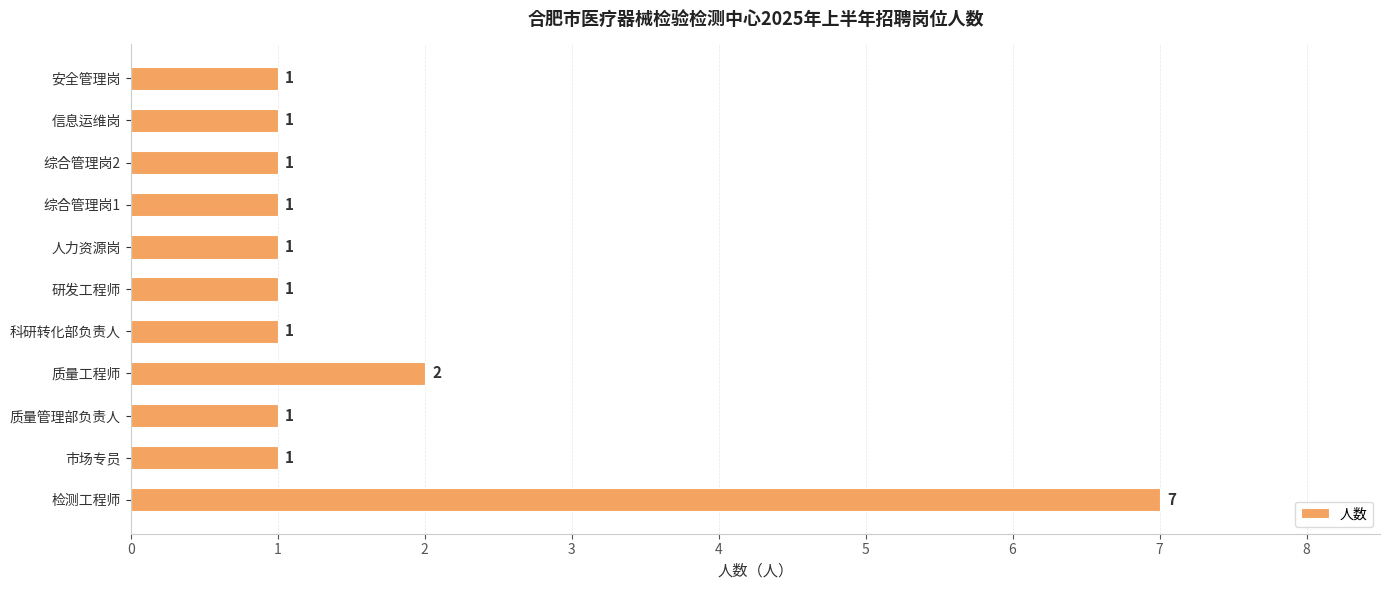

What is the ratio of the value at 科研转化部负责人 to the value at 综合管理岗2?

1.0